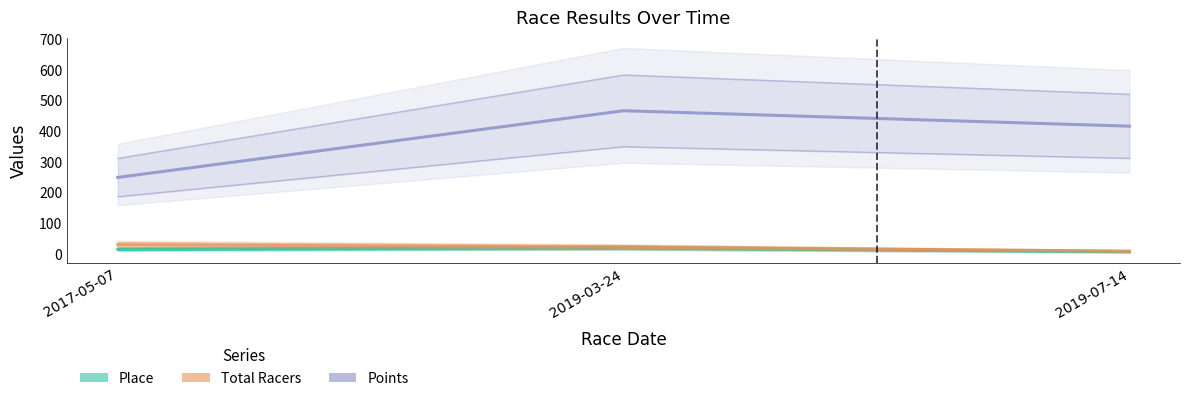

What is the total value across all series at 2017-05-07?

297.0